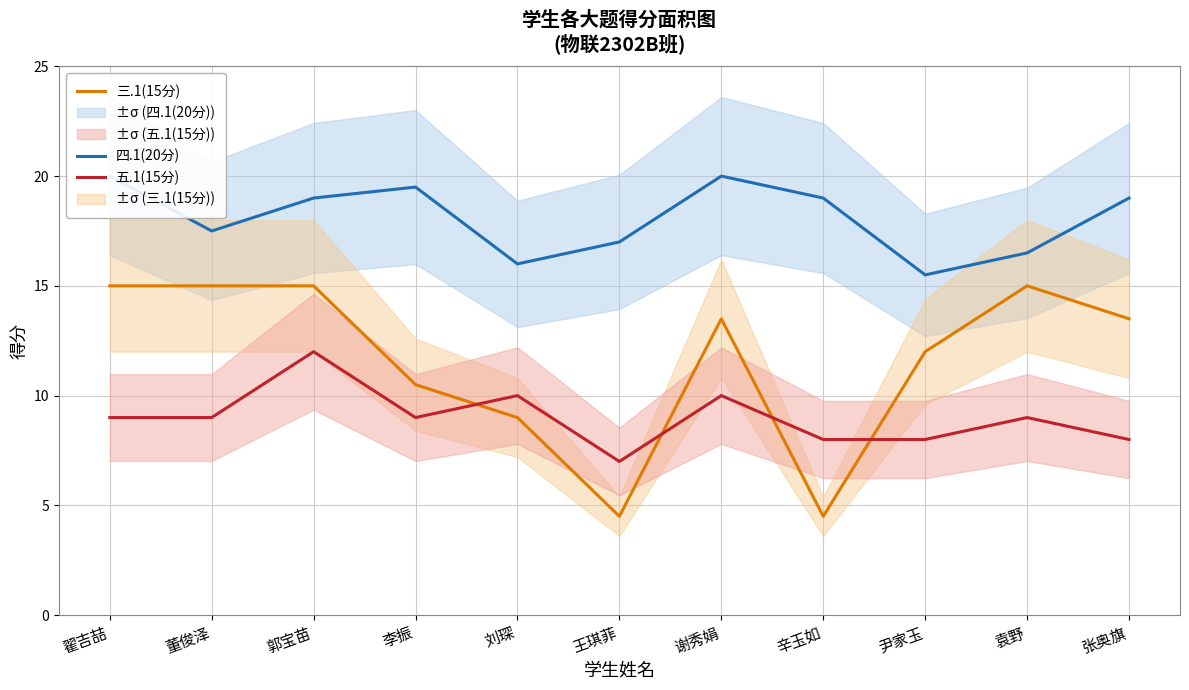

Reading left to right, extract all data points from this chart.

四.1(20分): 翟吉喆=20.0	董俊泽=17.5	郭宝苗=19.0	李振=19.5	刘琛=16.0	王琪菲=17.0	谢秀娟=20.0	辛玉如=19.0	尹家玉=15.5	袁野=16.5	张奥旗=19.0
三.1(15分): 翟吉喆=15.0	董俊泽=15.0	郭宝苗=15.0	李振=10.5	刘琛=9.0	王琪菲=4.5	谢秀娟=13.5	辛玉如=4.5	尹家玉=12.0	袁野=15.0	张奥旗=13.5
五.1(15分): 翟吉喆=9.0	董俊泽=9.0	郭宝苗=12.0	李振=9.0	刘琛=10.0	王琪菲=7.0	谢秀娟=10.0	辛玉如=8.0	尹家玉=8.0	袁野=9.0	张奥旗=8.0